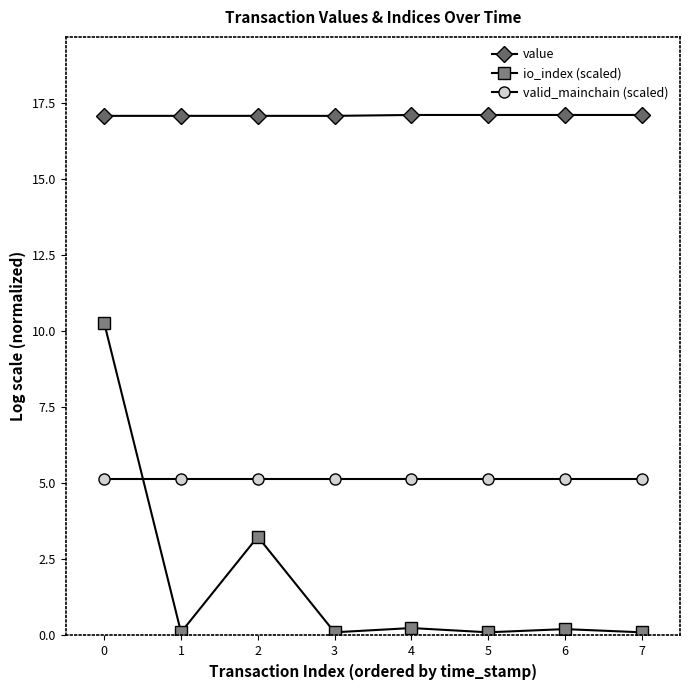

True or false: valid_mainchain (scaled) and io_index (scaled) cross at least once.

True